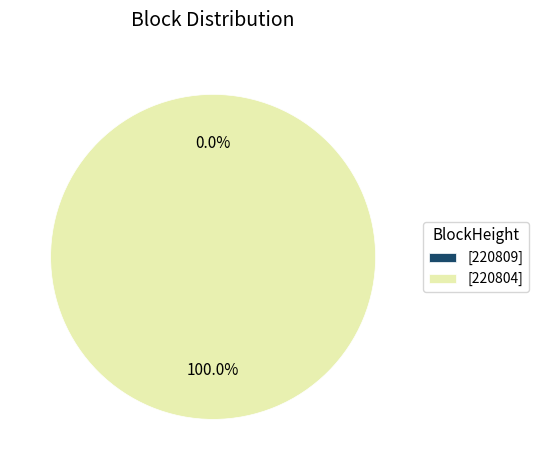

What is the change in value from 220809 to 220804?

+2402